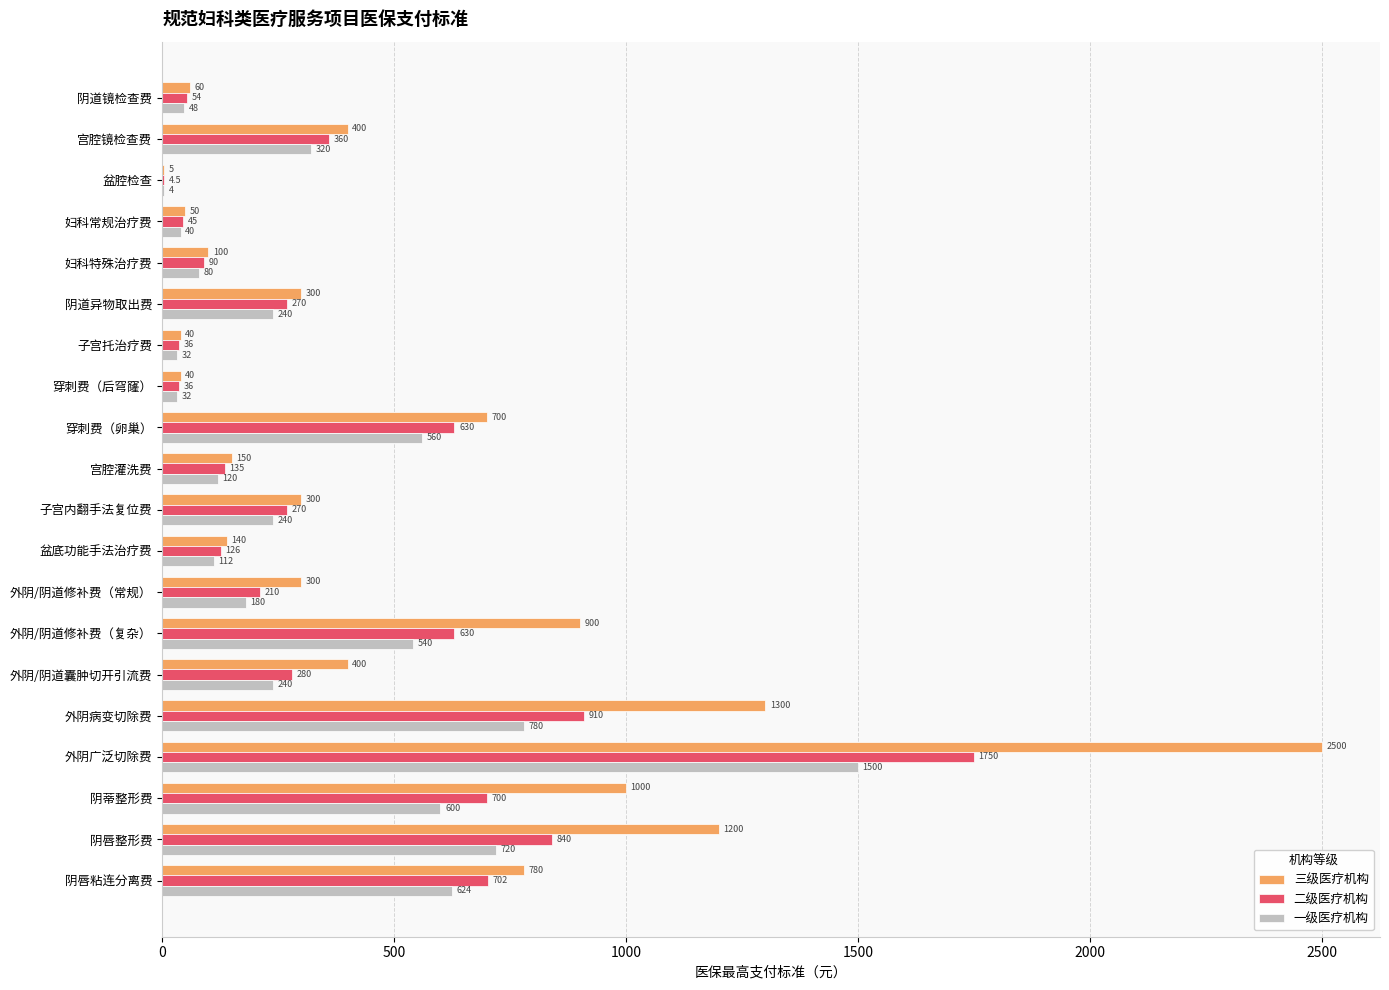

Which series changed the most between 盆腔检查 and 妇科特殊治疗费?

三级医疗机构